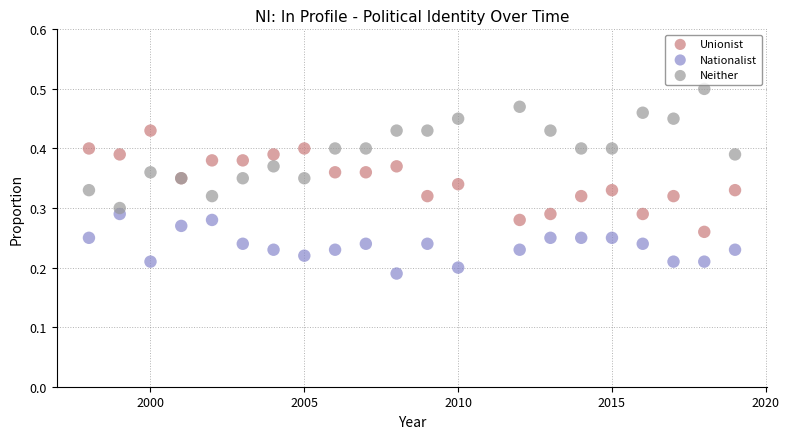

Which series reaches the maximum Y coordinate?

Neither